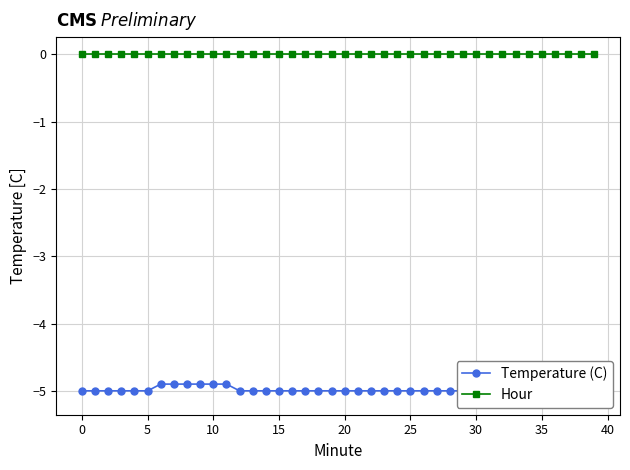

At which category does the chart reach its minimum across all series?

37